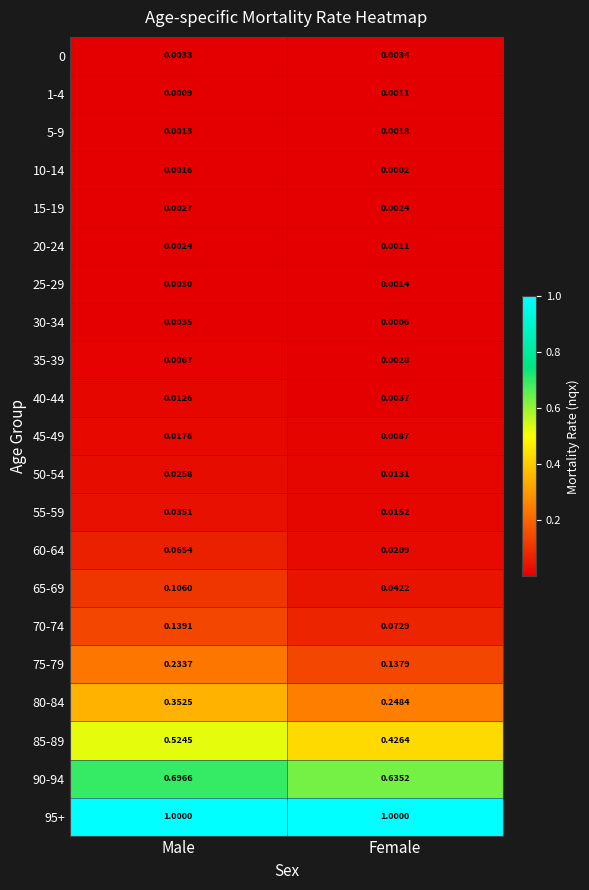

Where is 60-64 nearest to the value 0?

Female